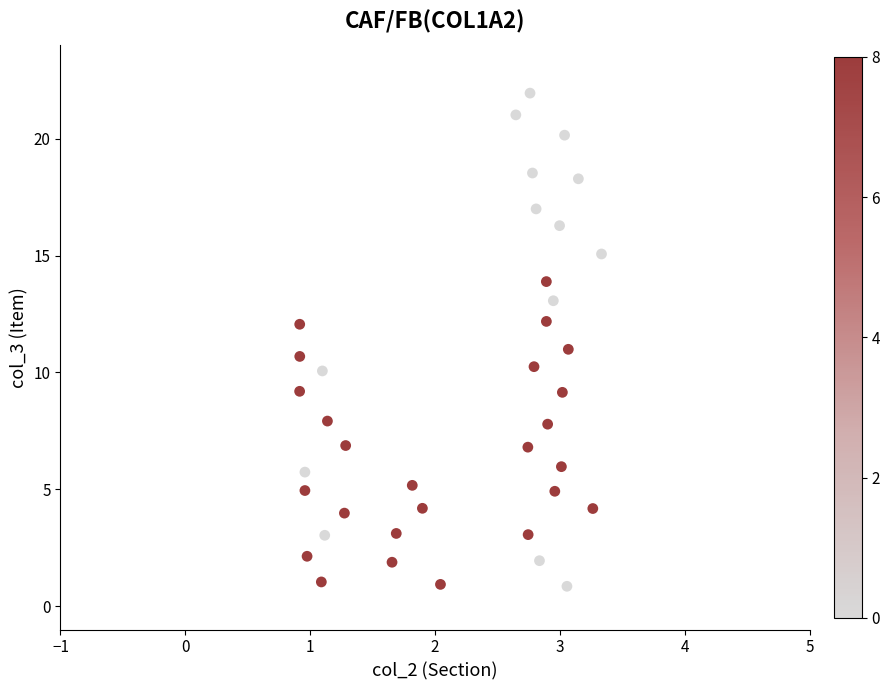

What is the range of X values (max minus min)?

2.4